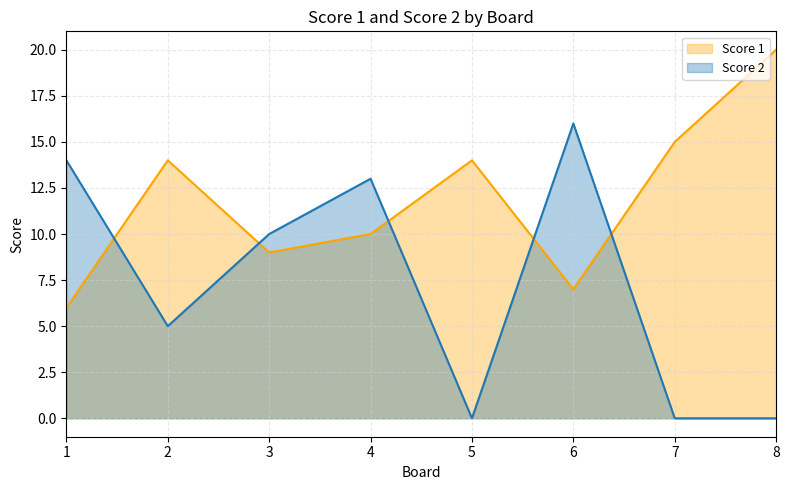

Rank the series at 2 from highest to lowest value.

Score 1, Score 2